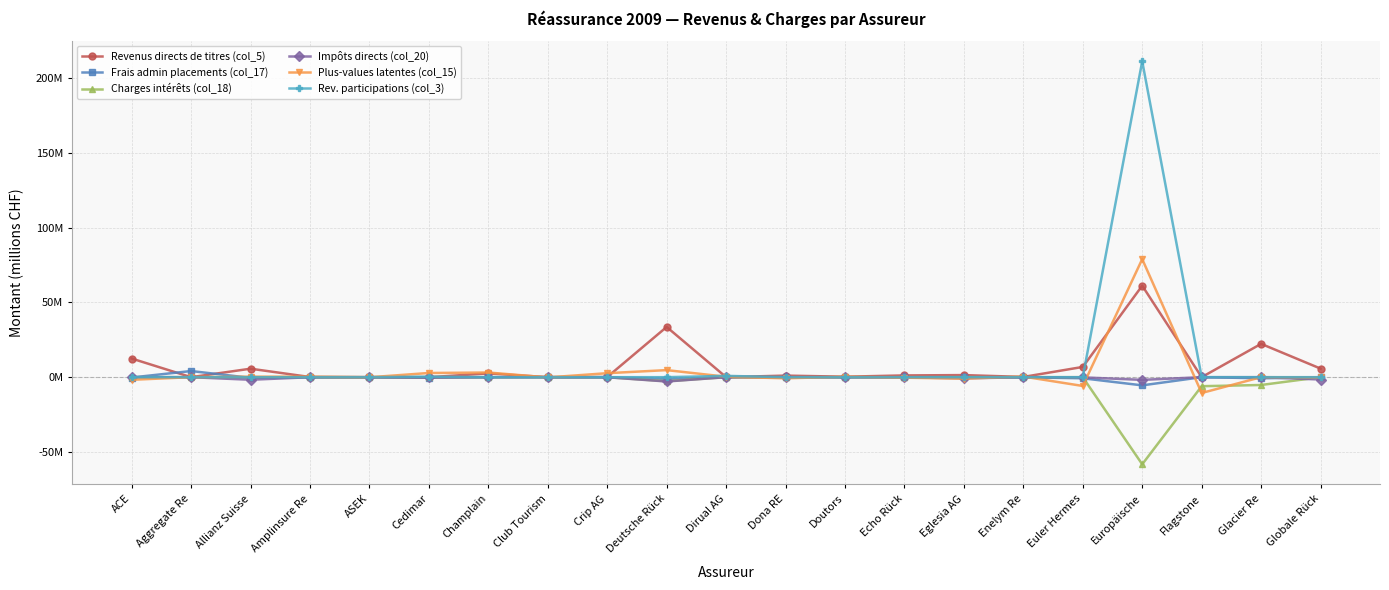

Does the chart have visible grid lines?

Yes